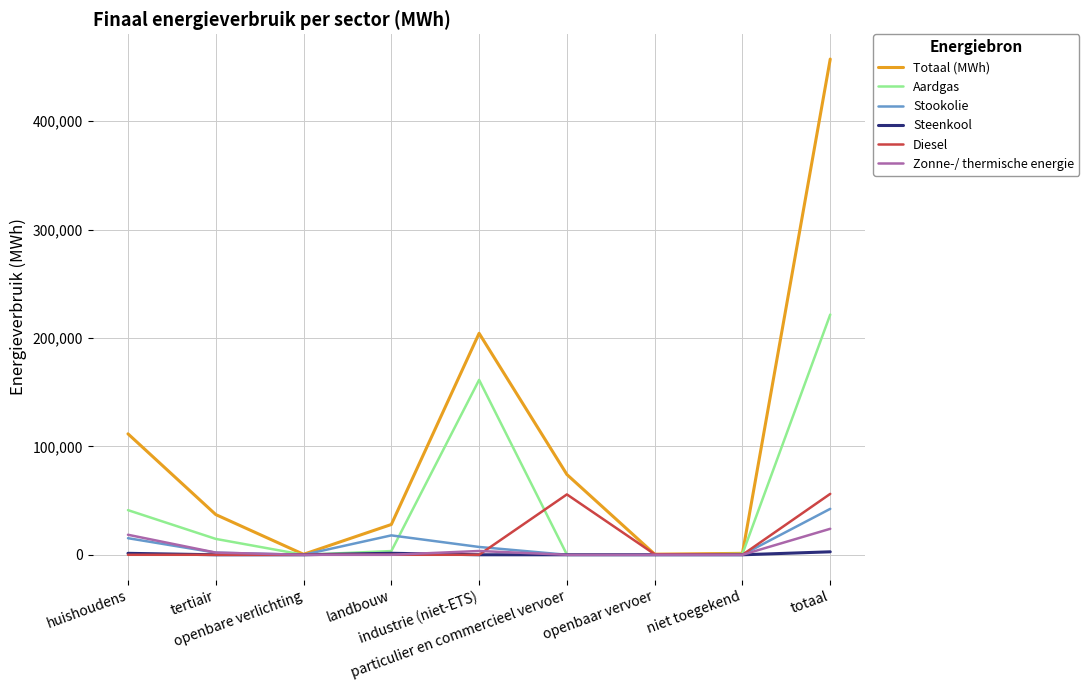

Which series has the widest spread of values?

Totaal (MWh)